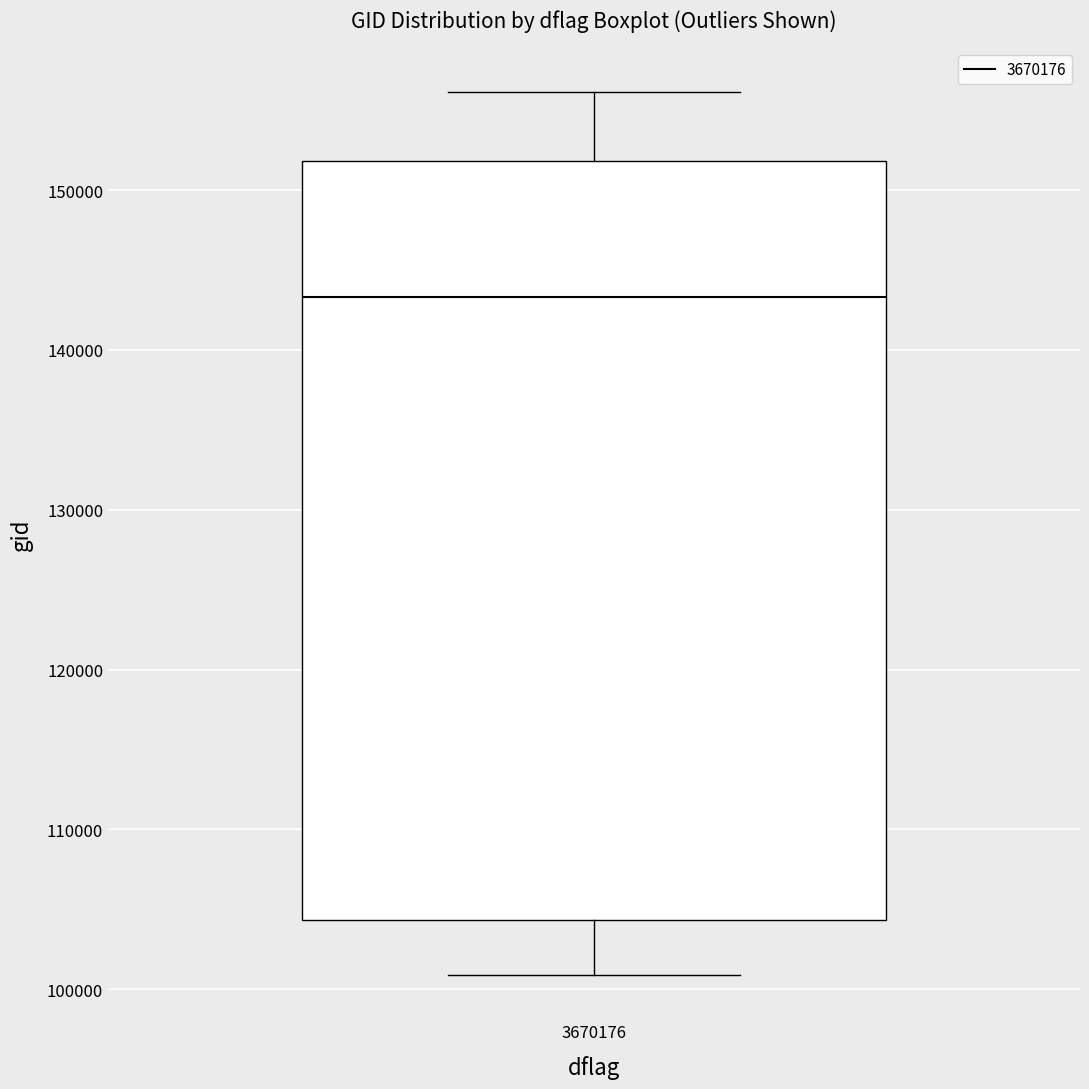

Where is the lower edge of the box at x = 3670176 on the y-axis? The values are not printed on the chart, so give them approximately, as read against the axis.

104000